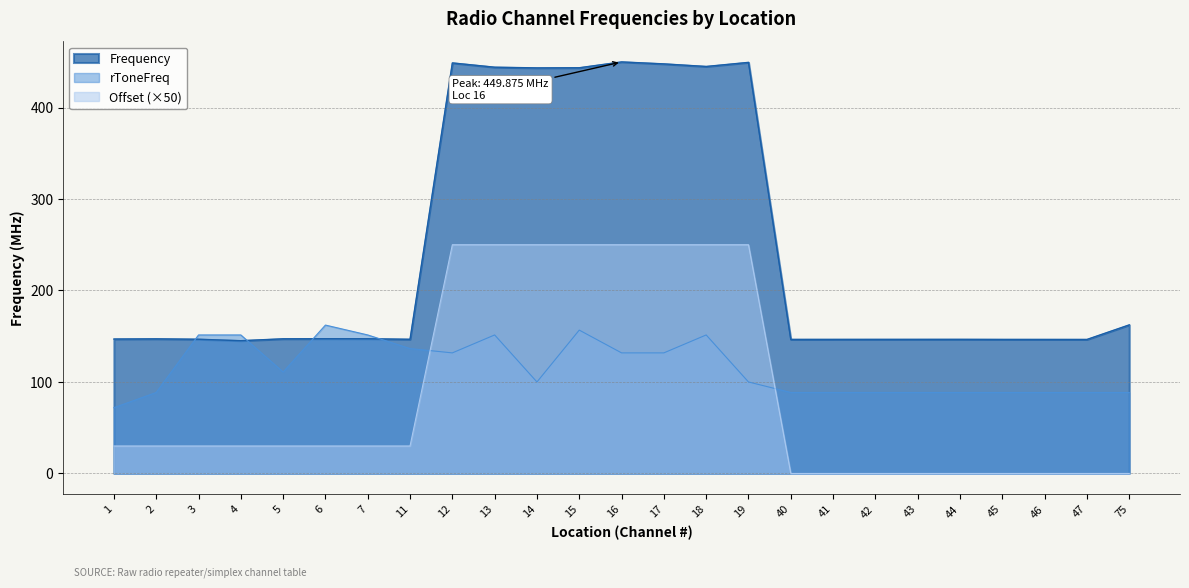

Is it true that rToneFreq equals 58.9 at 19?

False